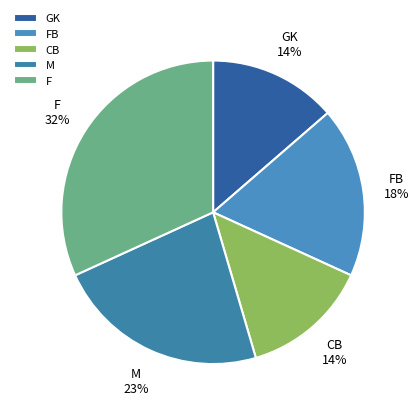

To the nearest percent, what percentage of the pie is FB?

18%